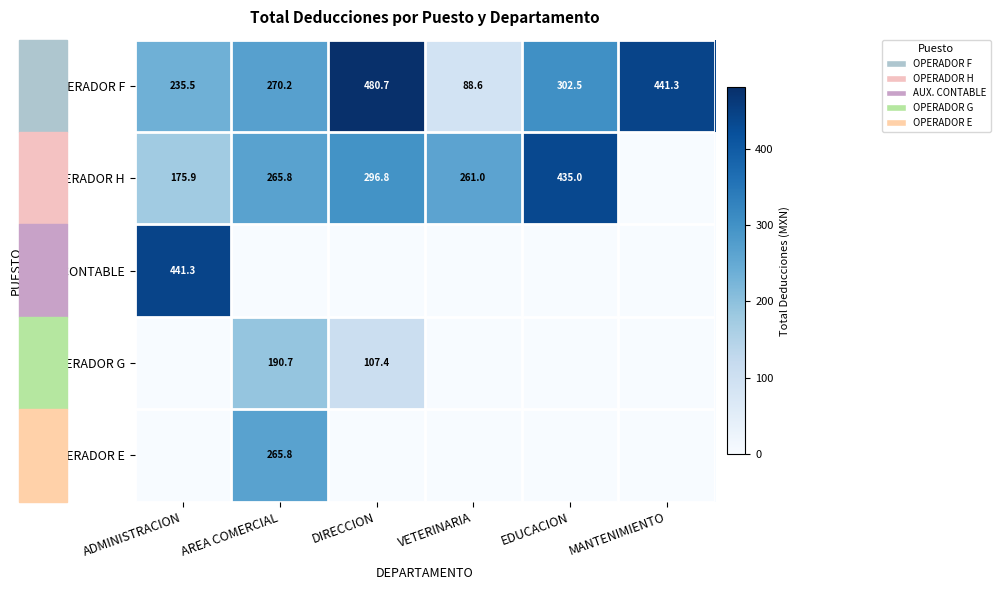

At which label is OPERADOR F closest to 284?

AREA COMERCIAL